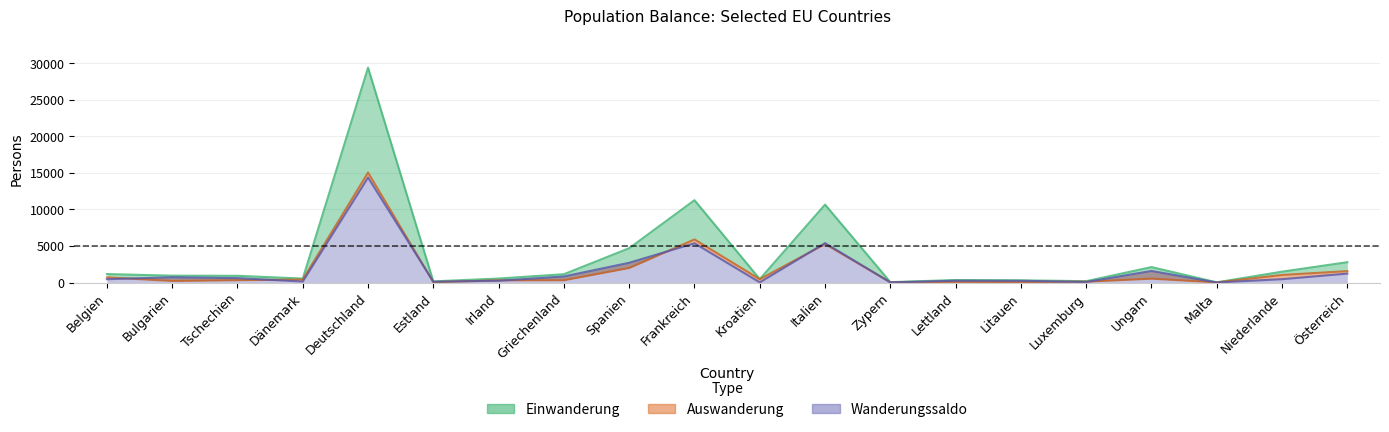

In Wanderungssaldo, how many points are lower than both neighbors (excluding endpoints)?

6